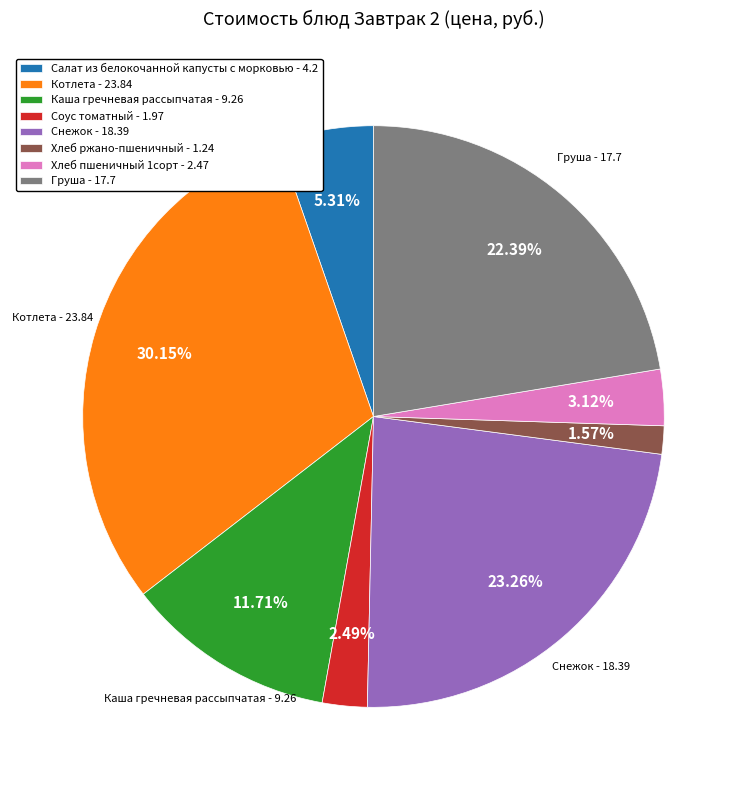

What is the largest slice in the pie chart?

Котлета